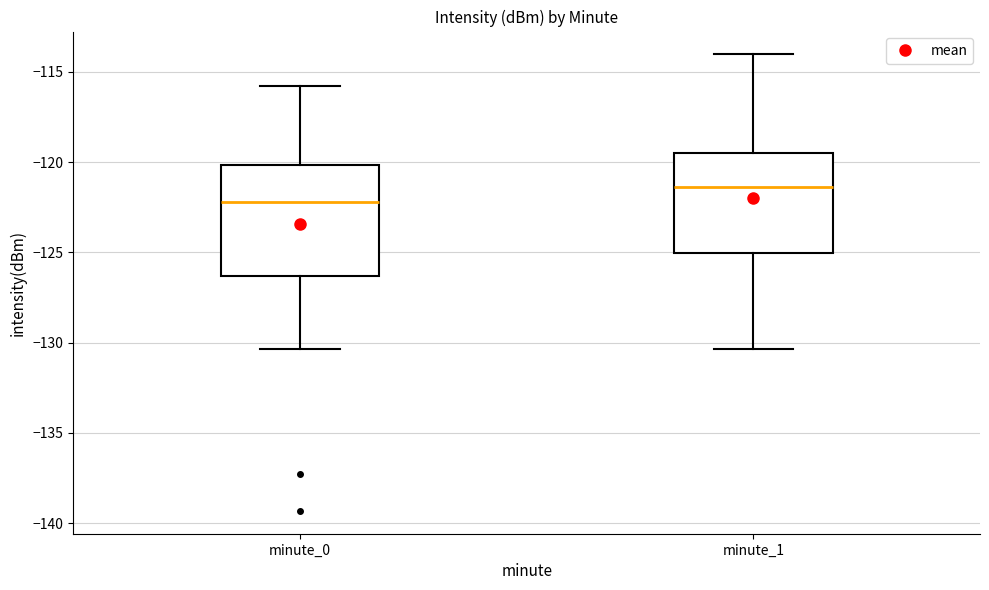

Which box is the tallest, from its lower edge to its upper edge?

minute_0